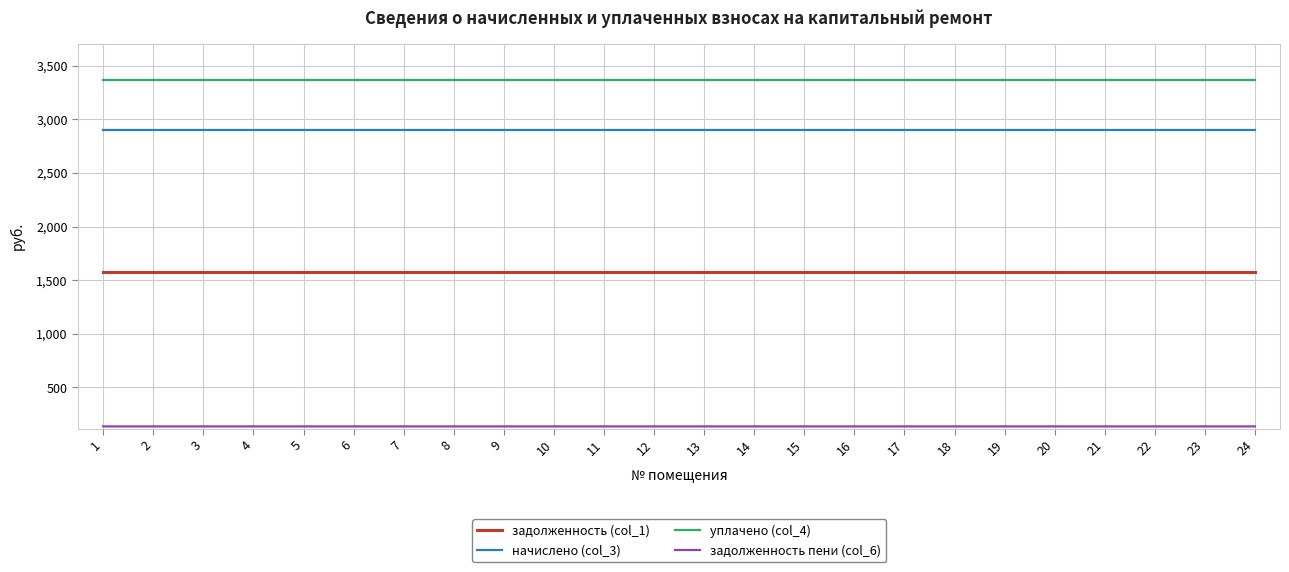

True or false: начислено (col_3) has a value of 4771.4 at 7.

False